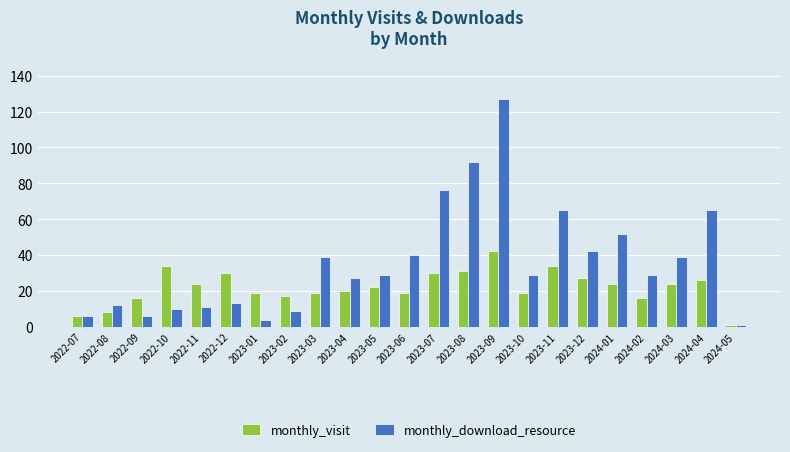

What is the total value across all series at 2022-07?

12